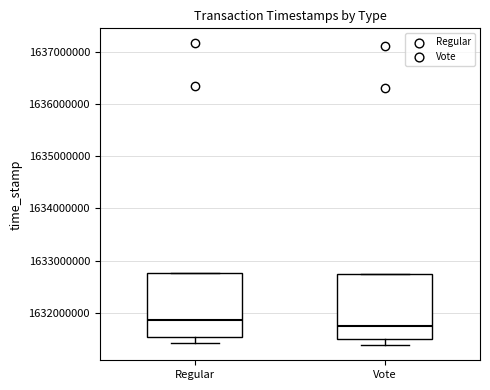

Where does the lower whisker of the box for Regular end on the y-axis? The values are not printed on the chart, so give them approximately, as read against the axis.

1631400000